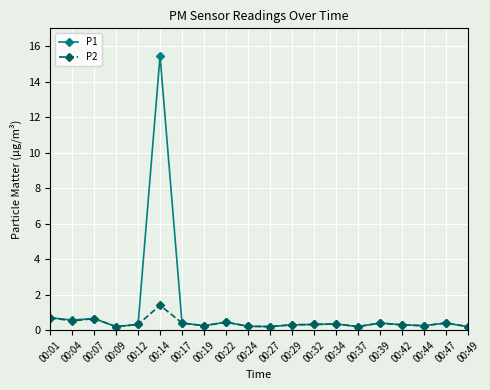

What are all the series names shown in the legend?

P1, P2